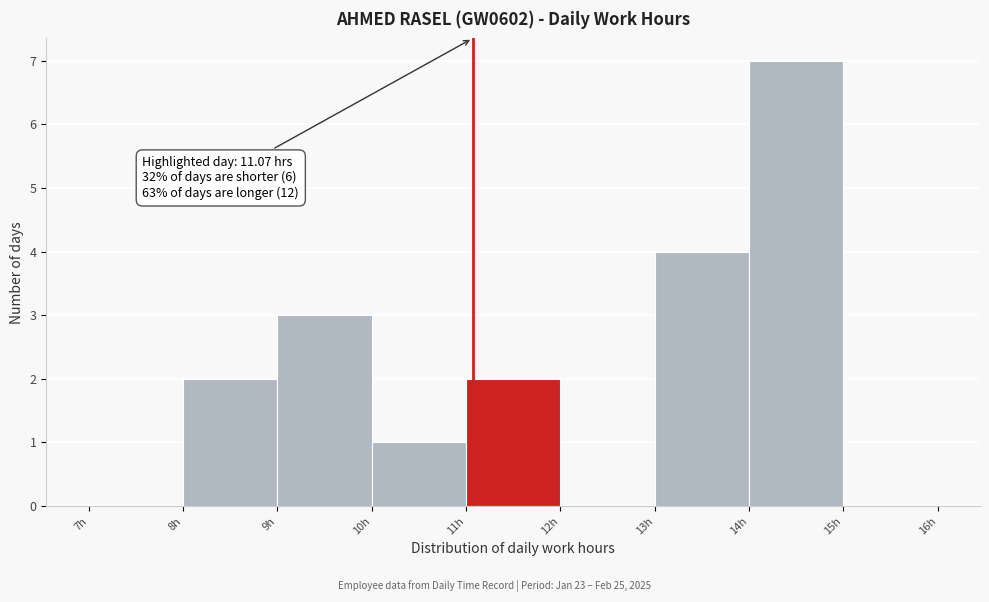

Which range on the x-axis has the tallest bar?

14 to 15